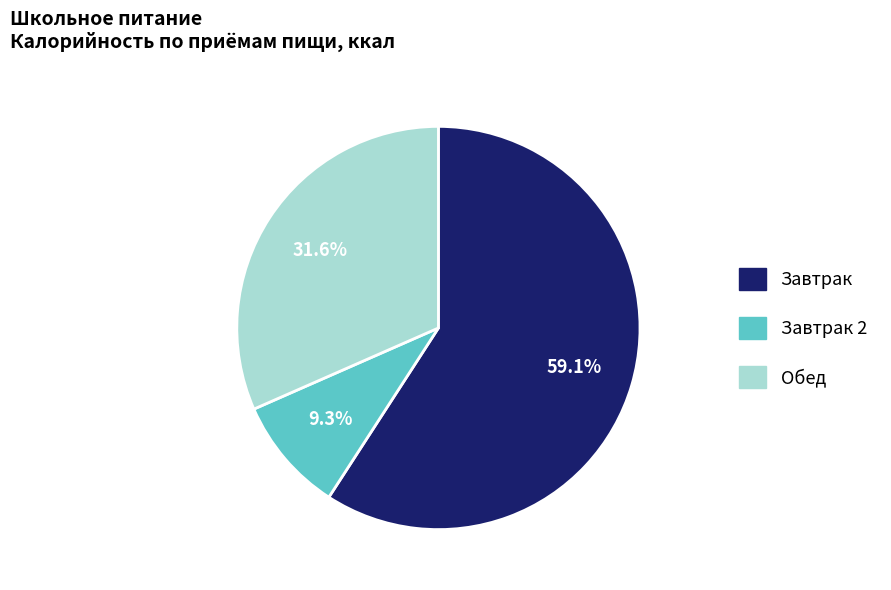

Is there a majority slice in this chart?

Yes